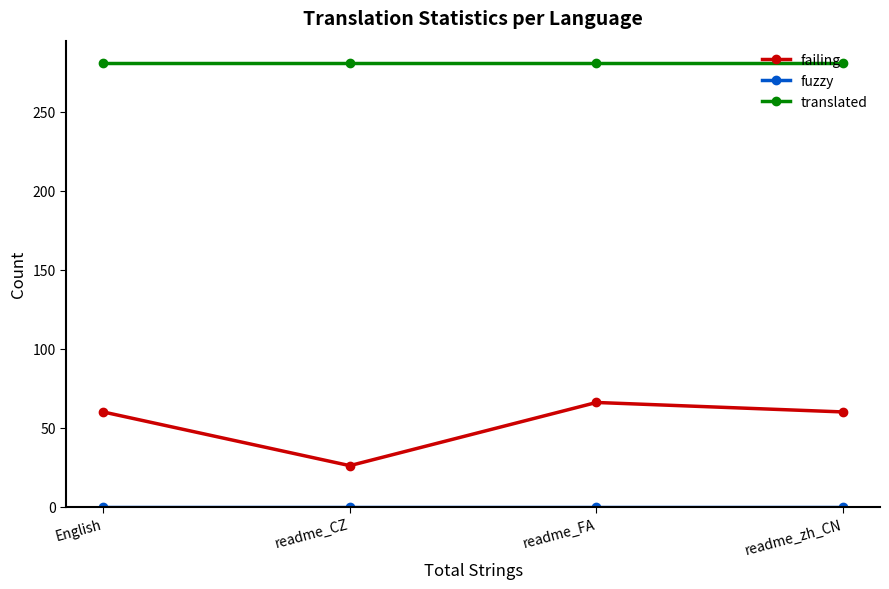

True or false: failing has more than 0 points higher than both neighbors.

True